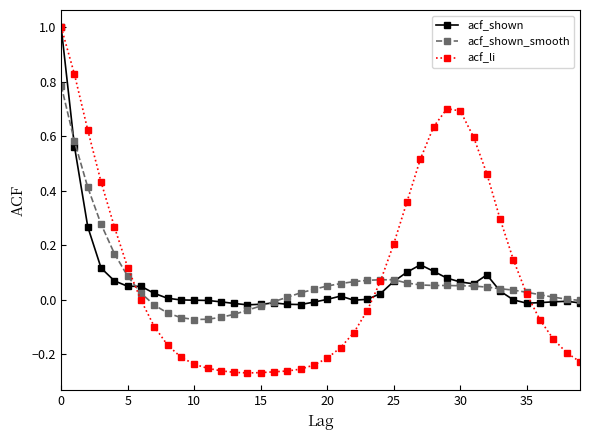

True or false: acf_shown has more than 1 points higher than both neighbors.

True